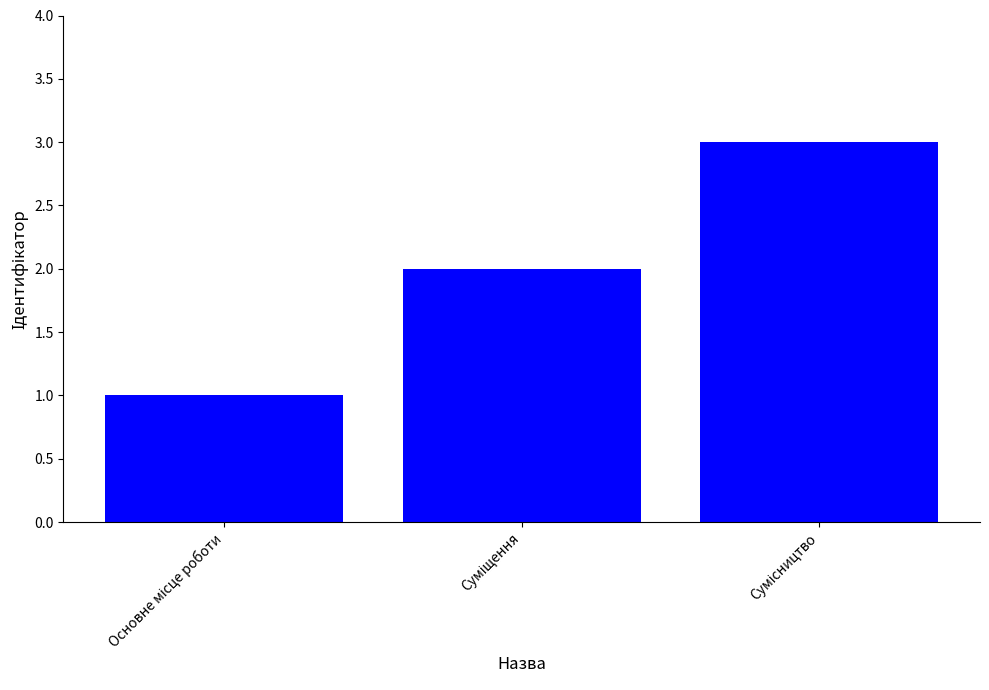

What is the sum of all values?

6